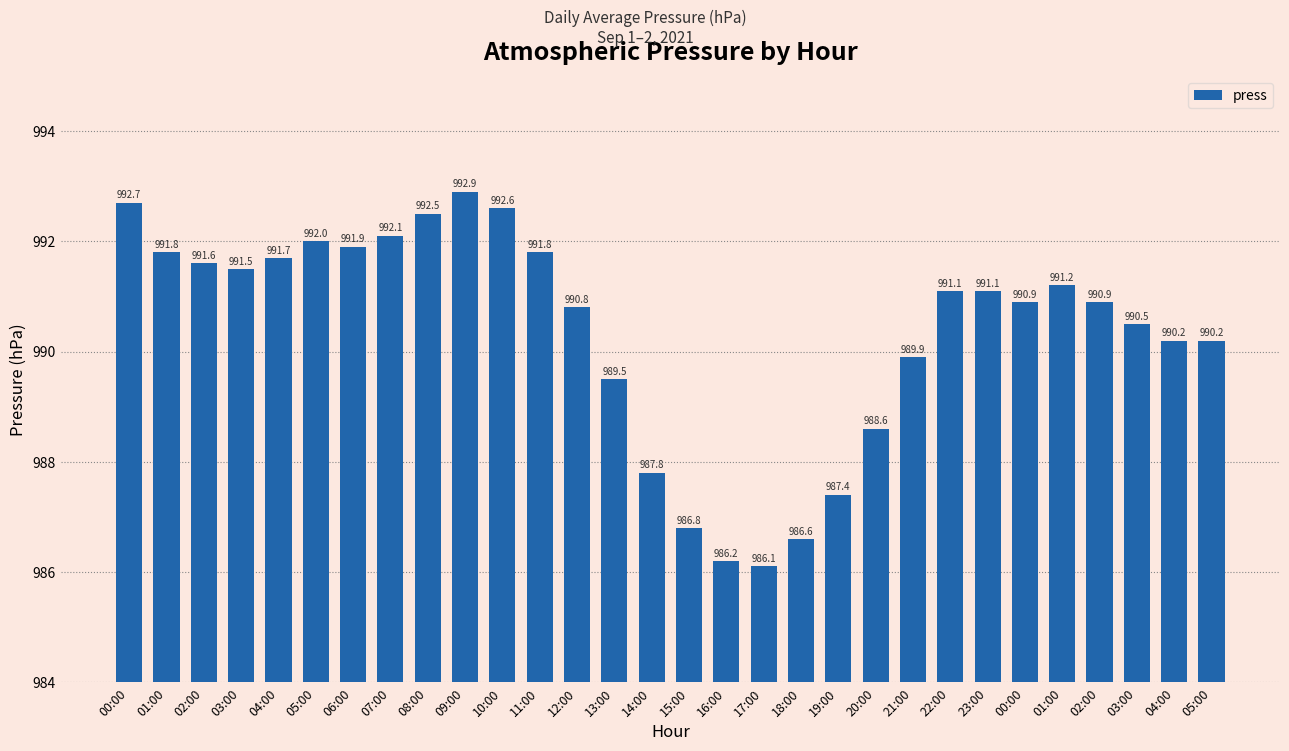

How many categories are shown in the chart?

30